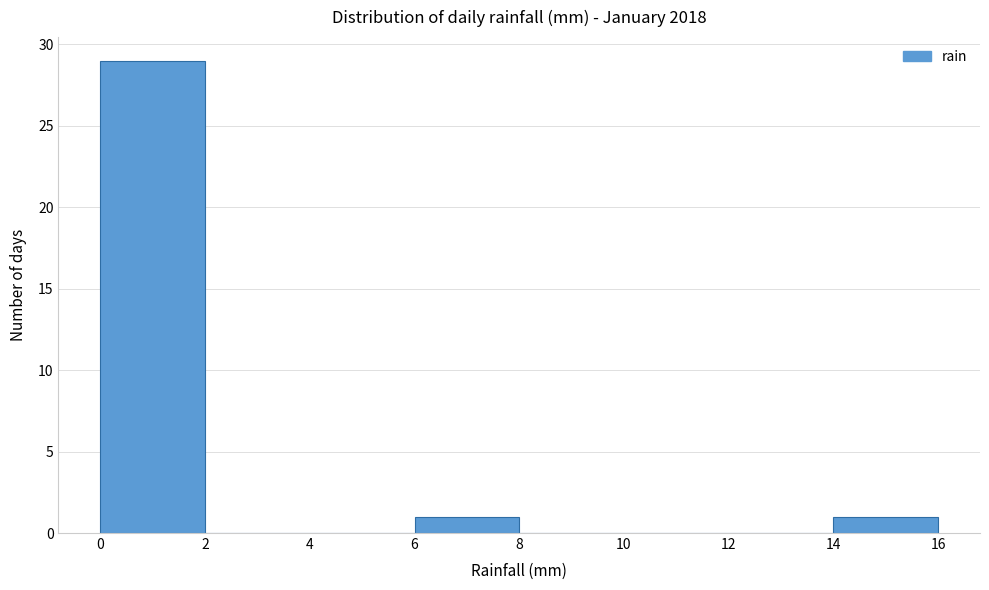

Reading left to right, transcribe this chart: for each bar, give the range it covers on the x-axis and its height. The values are not printed on the chart, so give them approximately, as read against the axis.

0 to 2: 29
2 to 4: 0
4 to 6: 0
6 to 8: 1
8 to 10: 0
10 to 12: 0
12 to 14: 0
14 to 16: 1